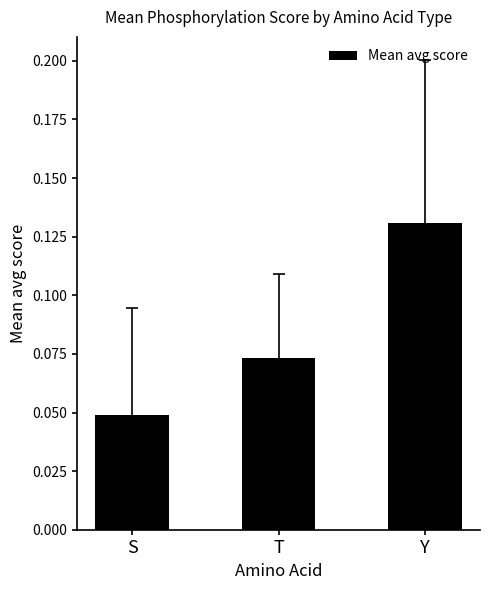

What is the label of the 1st bar from the right?

Y